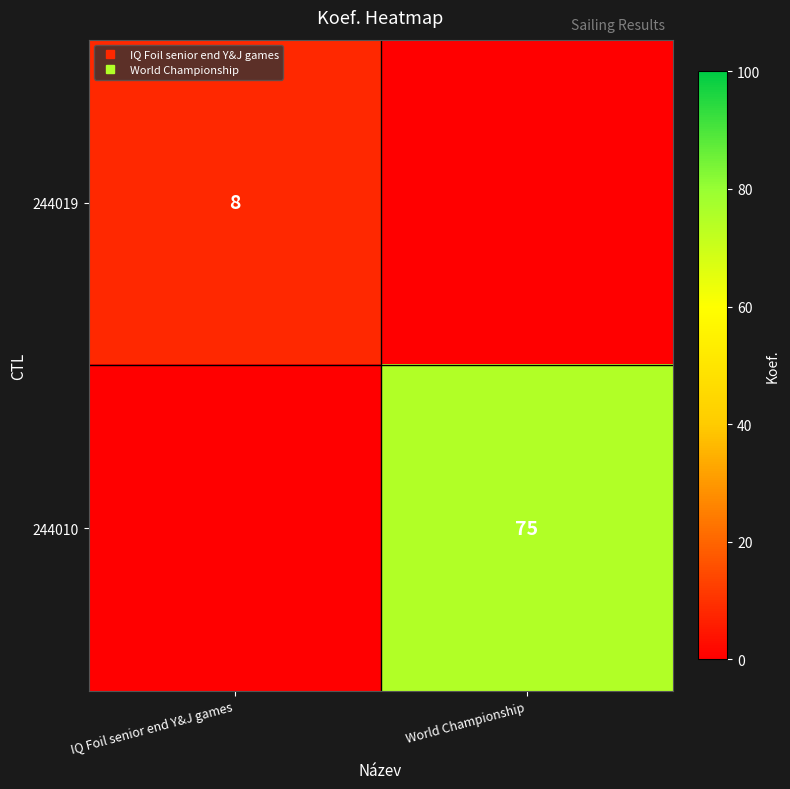

At which label does 244010 reach its peak?

World Championship